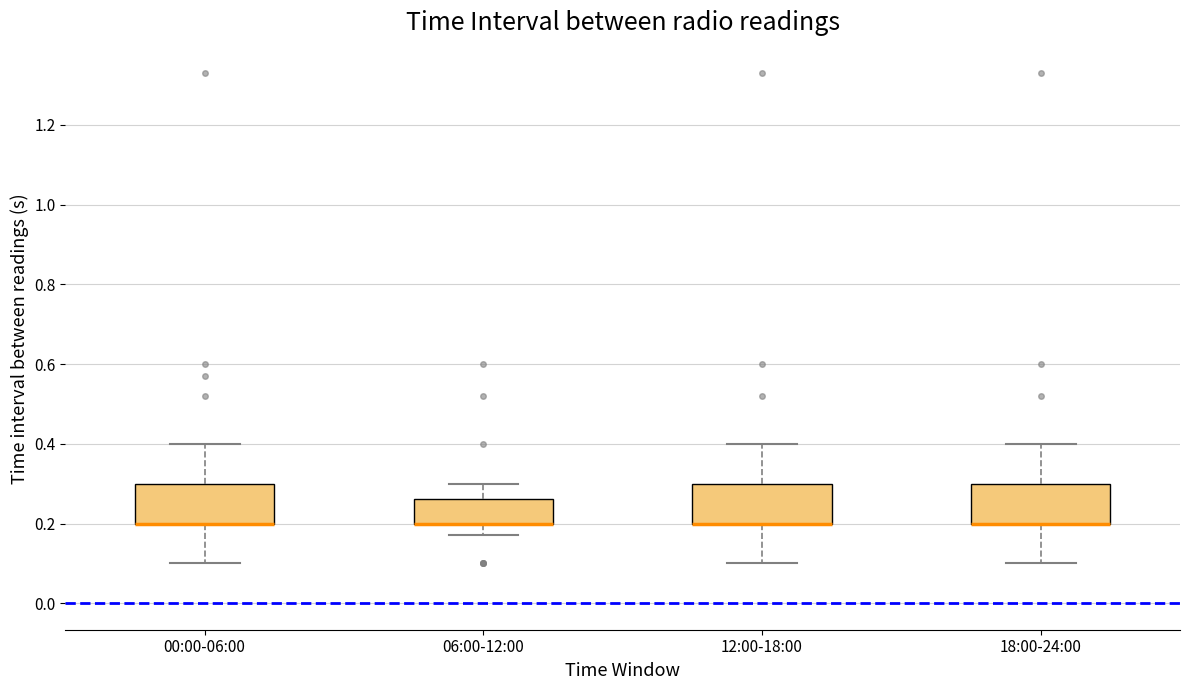

Where is the lower edge of the box for 06:00-12:00 on the y-axis? The values are not printed on the chart, so give them approximately, as read against the axis.

0.20